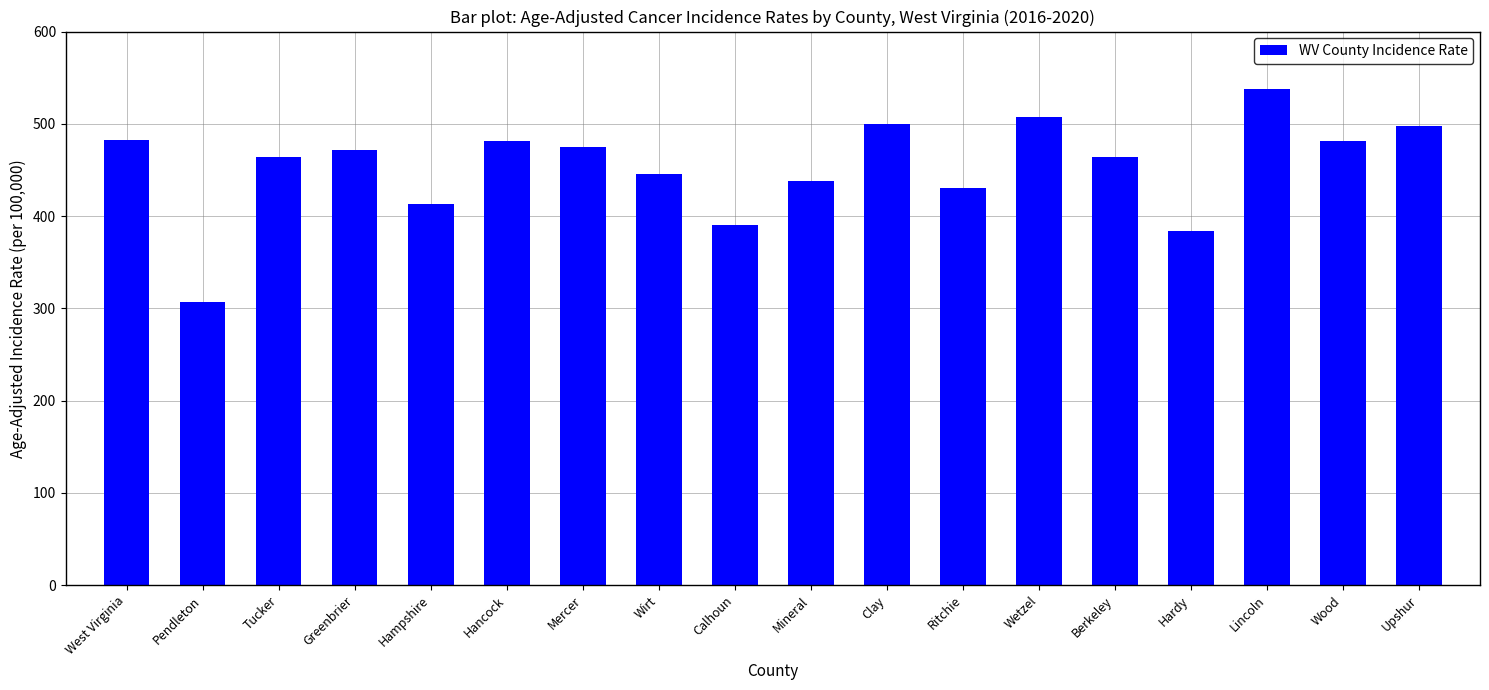

What value does the data have at West Virginia?

482.4